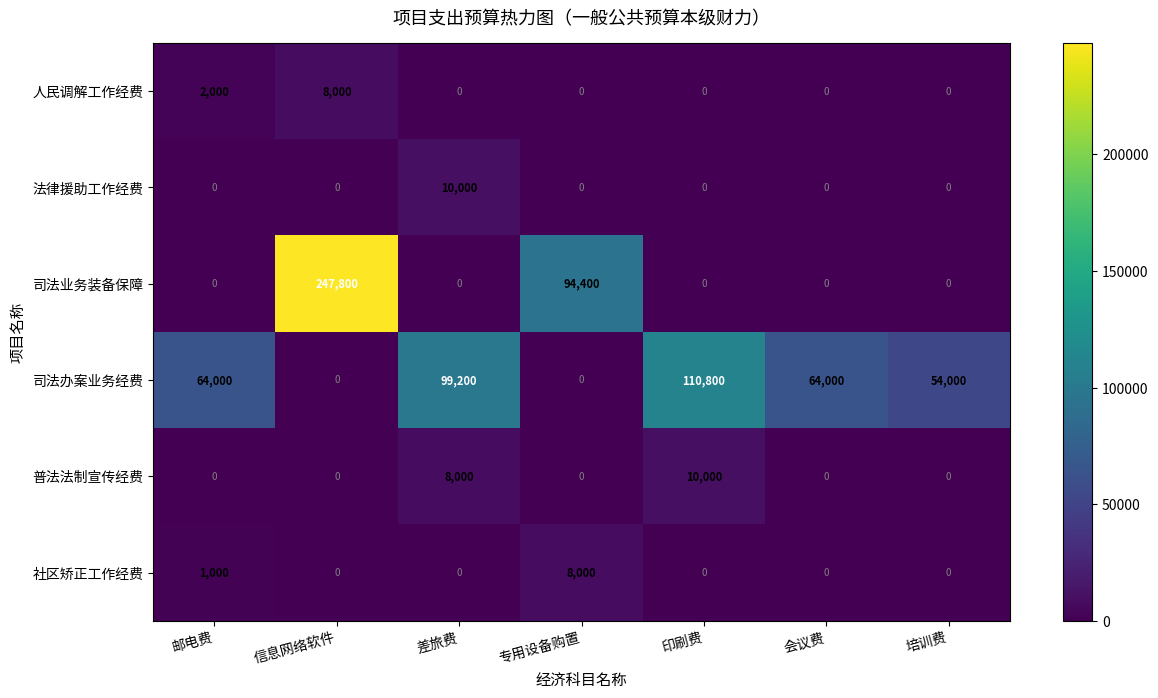

At which label does 司法办案业务经费 reach its peak?

印刷费